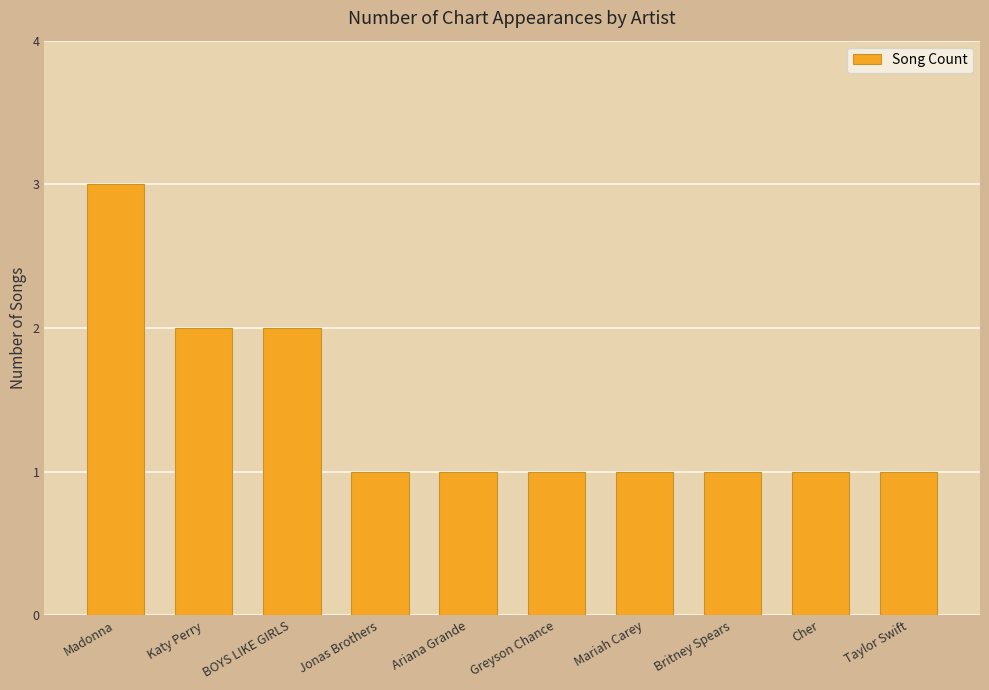

Are the bars horizontal?

No